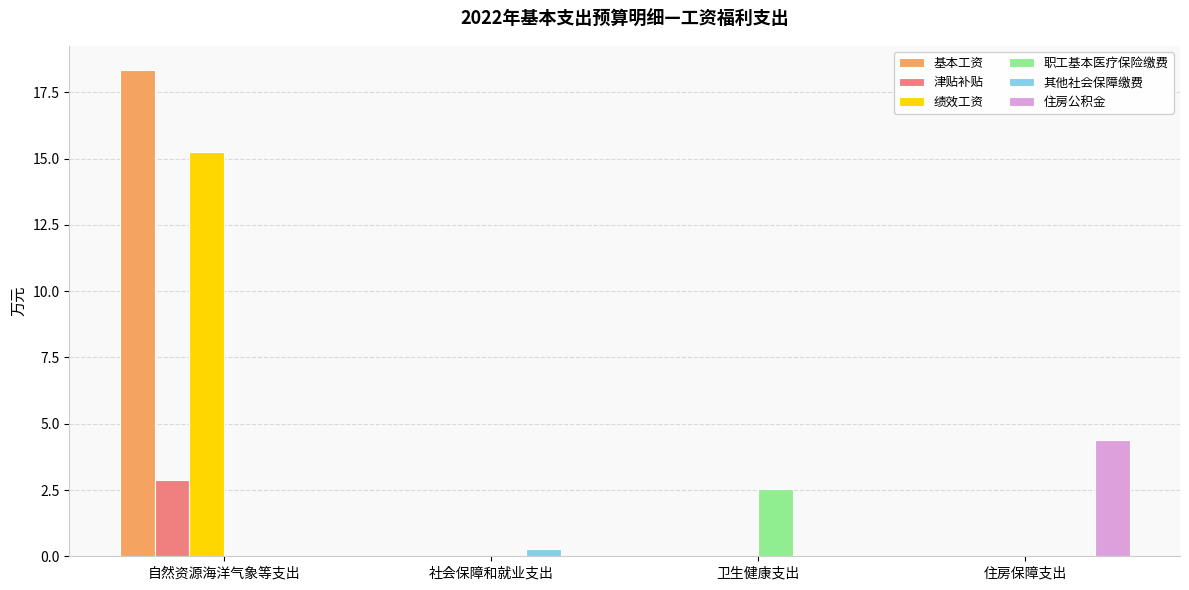

Which category has the highest value in the 住房公积金 series?

住房保障支出